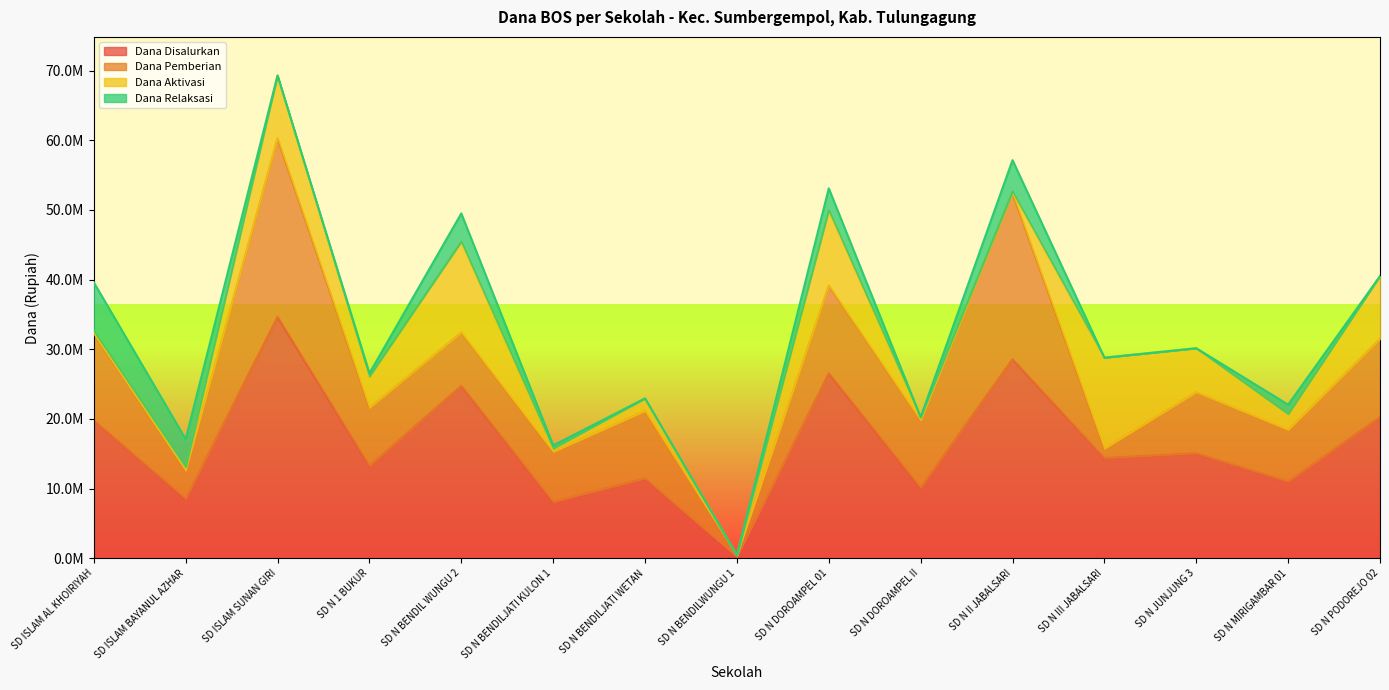

Which series changed the most between SD N BENDILJATI KULON 1 and SD N JUNJUNG 3?

Dana Disalurkan